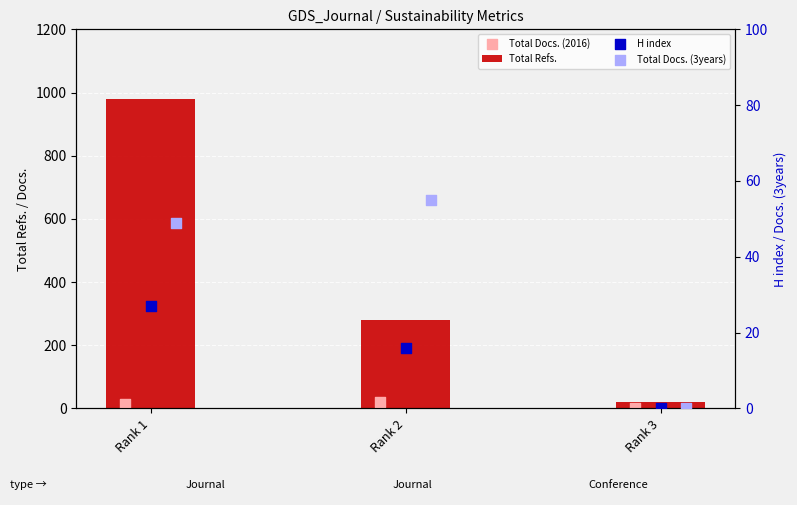

What is the highest value of the Total Refs. series?

979